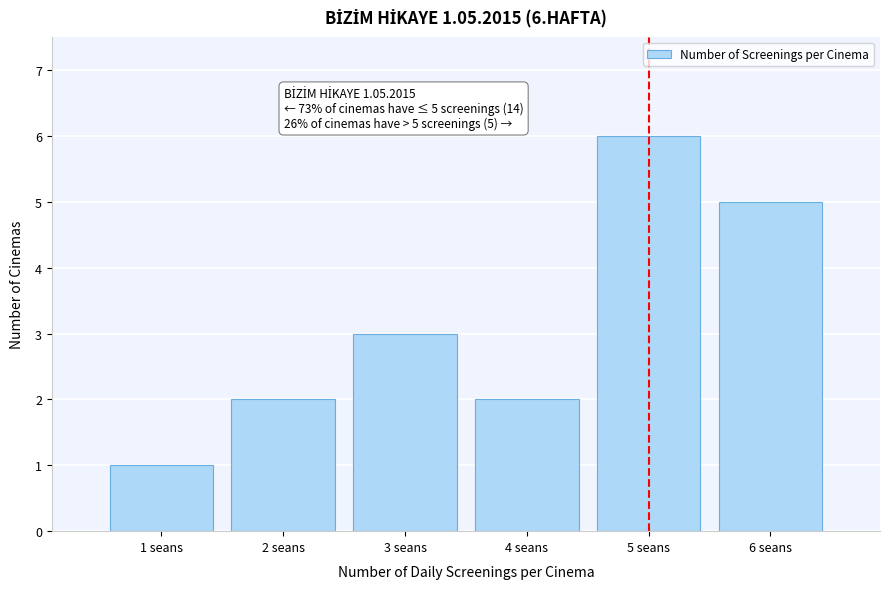

Which range on the x-axis has the tallest bar?

4.5 to 5.5